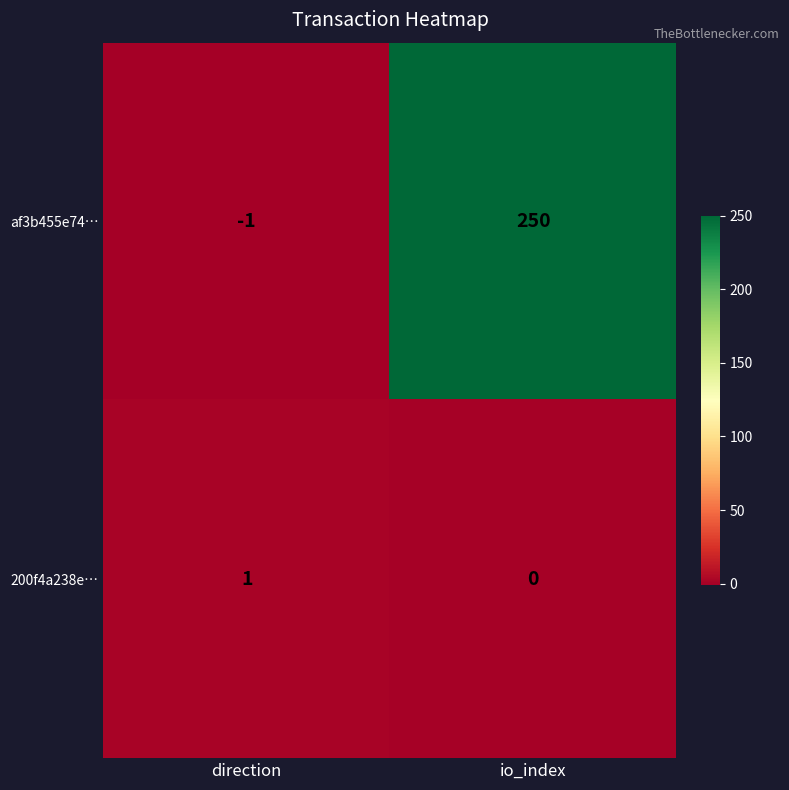

What is the minimum value shown in the chart?

-1